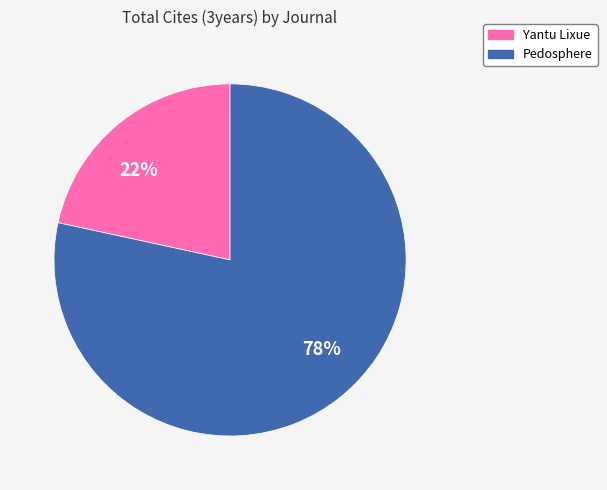

Is it true that 78% is 78% of the pie?

True